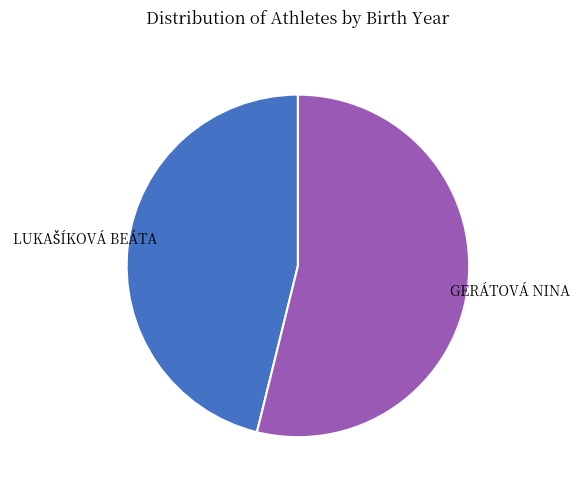

Does any single category account for the majority?

Yes